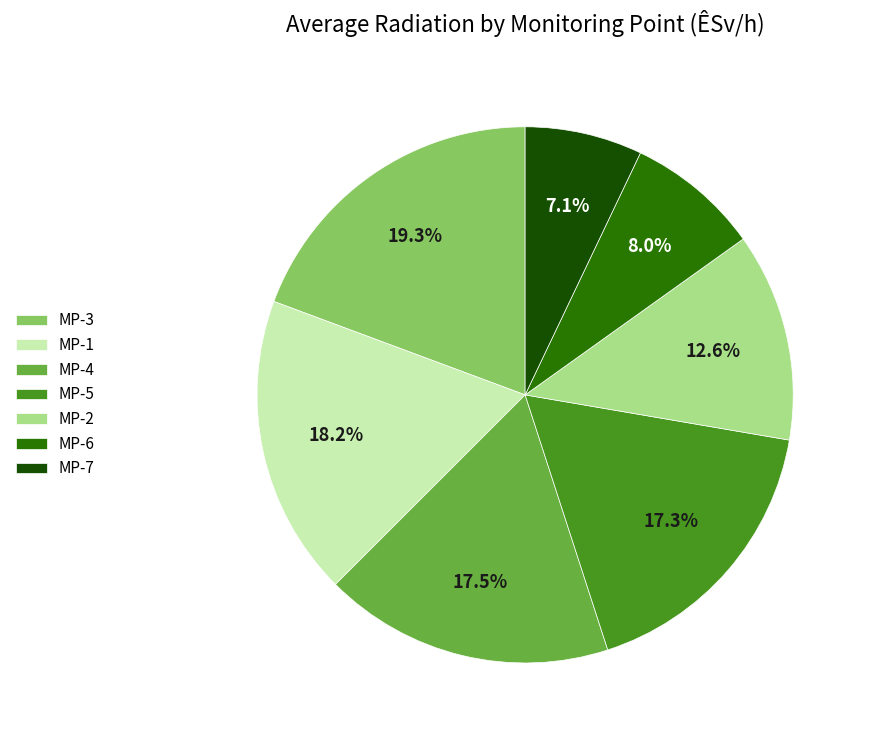

Count the number of slices in the pie.

7